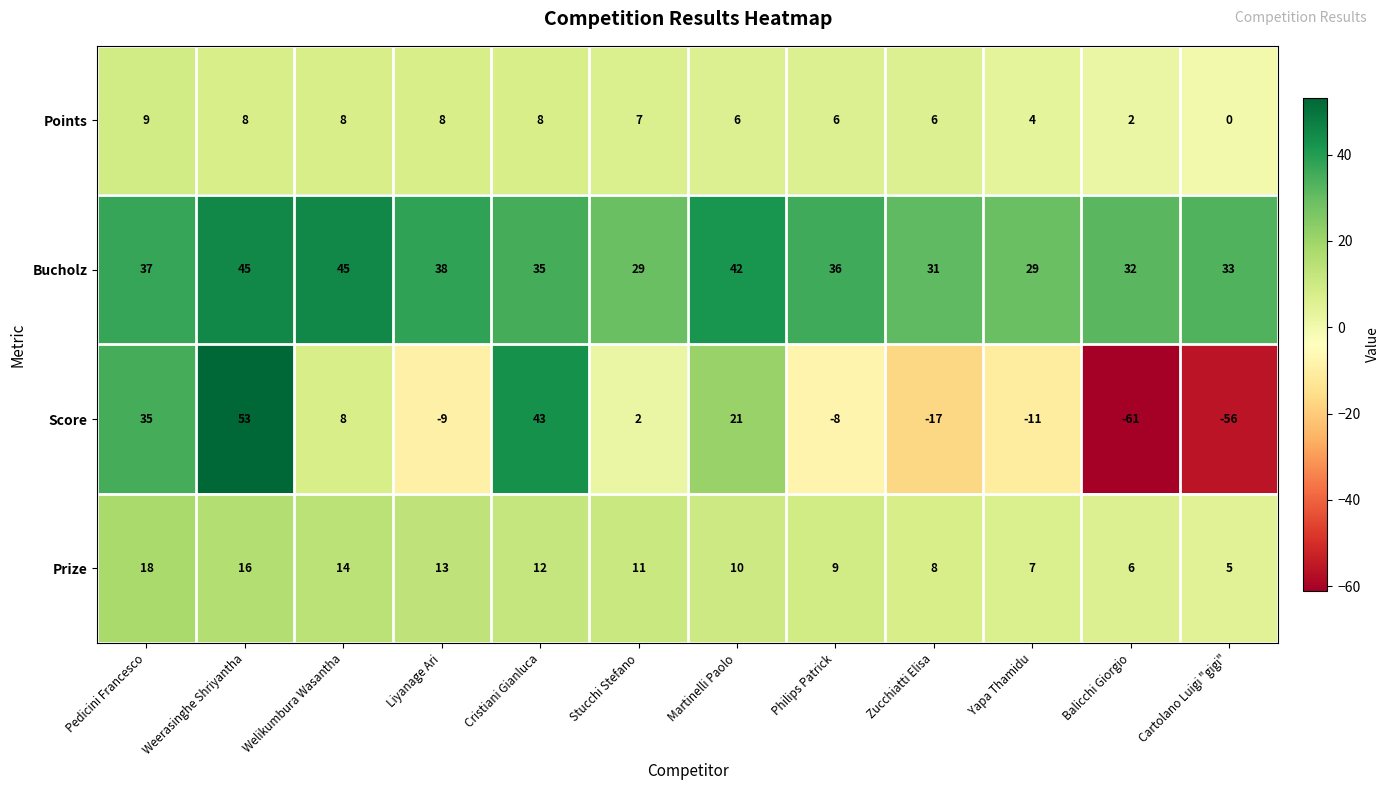

What is the approximate value of Points at Liyanage Ari?

8